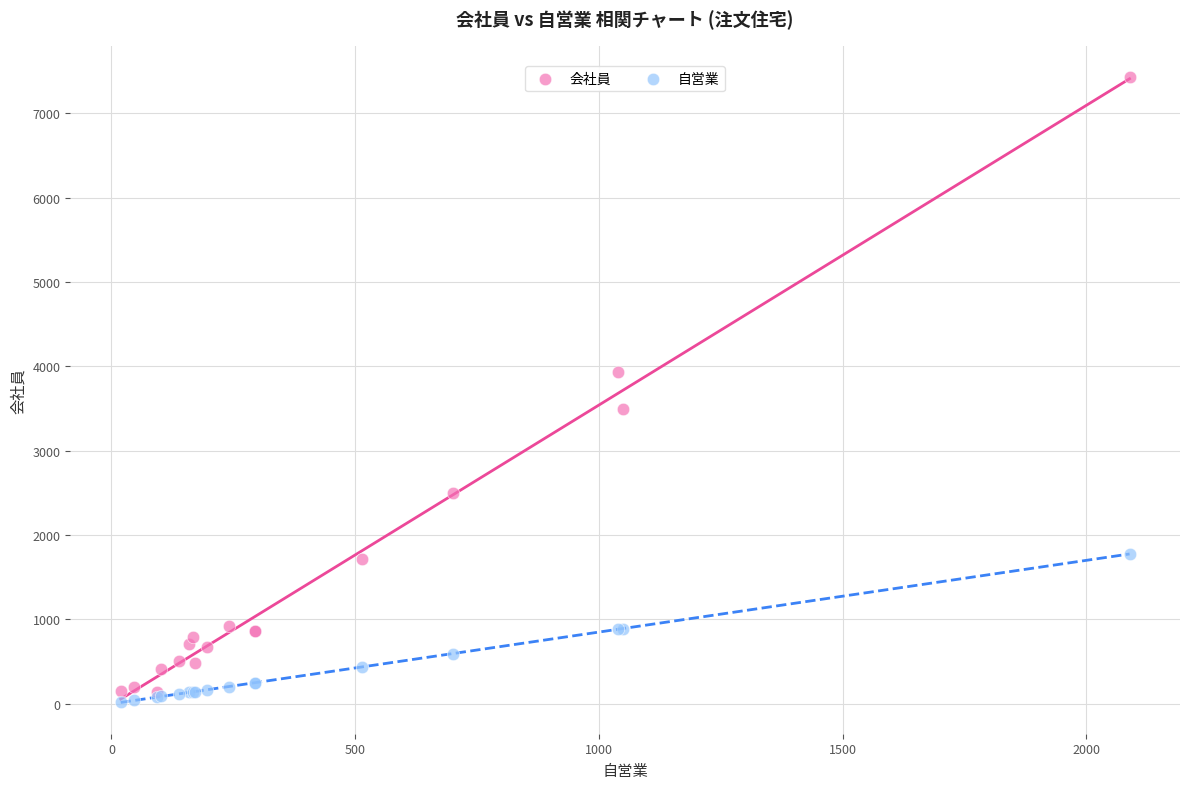

In the 会社員 series, what Y value is closest to 3782?

3930.0